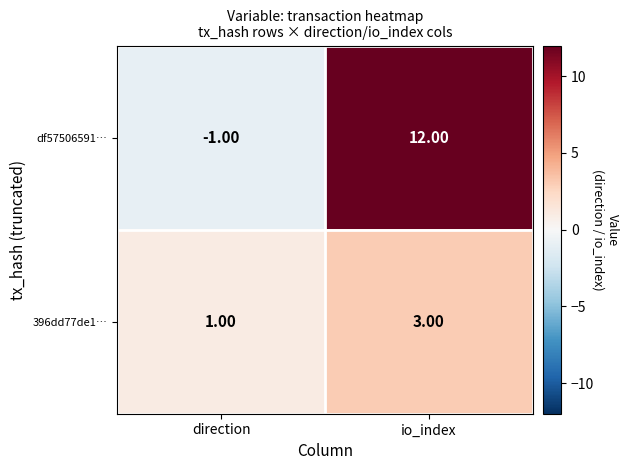

At which label is df57506591… closest to 5?

direction